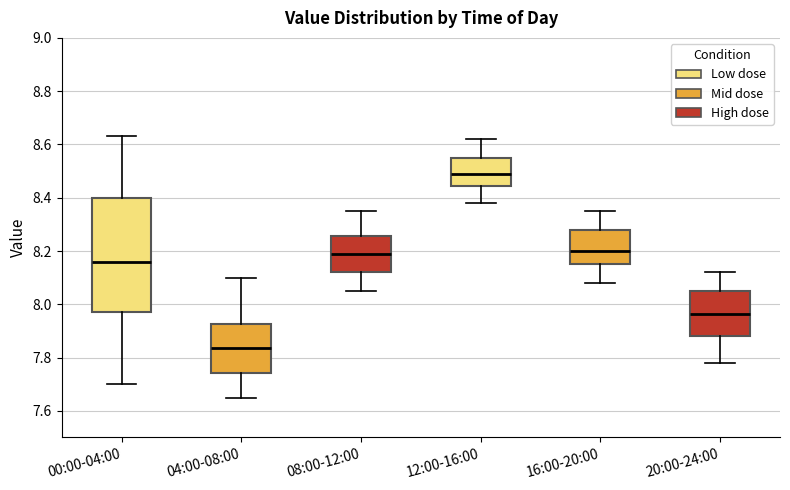

Reading left to right, read every box against the y-axis: the position of its median line, the range the box covers, and the ends of its whiskers. The values are not printed on the chart, so give them approximately, as read against the axis.

00:00-04:00: median 8.16, box 7.98 to 8.40, whiskers 7.70 to 8.64
04:00-08:00: median 7.84, box 7.74 to 7.92, whiskers 7.66 to 8.10
08:00-12:00: median 8.20, box 8.12 to 8.26, whiskers 8.06 to 8.36
12:00-16:00: median 8.50, box 8.44 to 8.56, whiskers 8.38 to 8.62
16:00-20:00: median 8.20, box 8.16 to 8.28, whiskers 8.08 to 8.36
20:00-24:00: median 7.96, box 7.88 to 8.06, whiskers 7.78 to 8.12